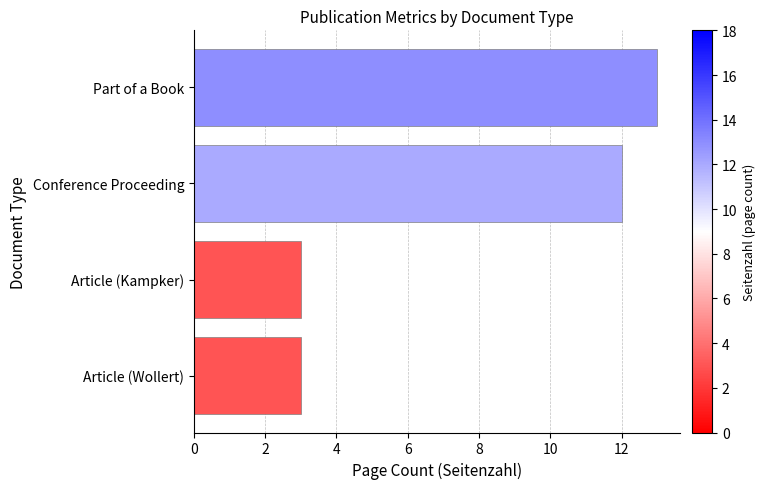

The chart shows a value of 2 at Article (Wollert). True or false?

False